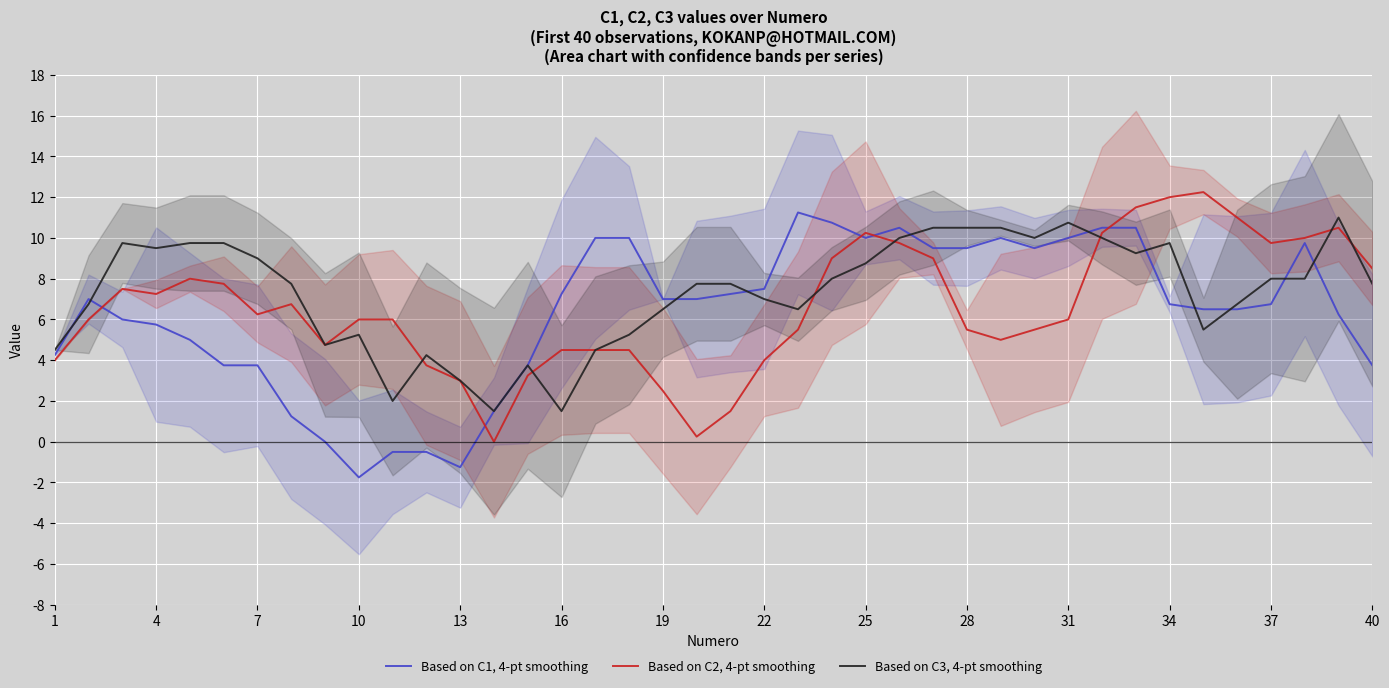

How many data points does each series have?

40